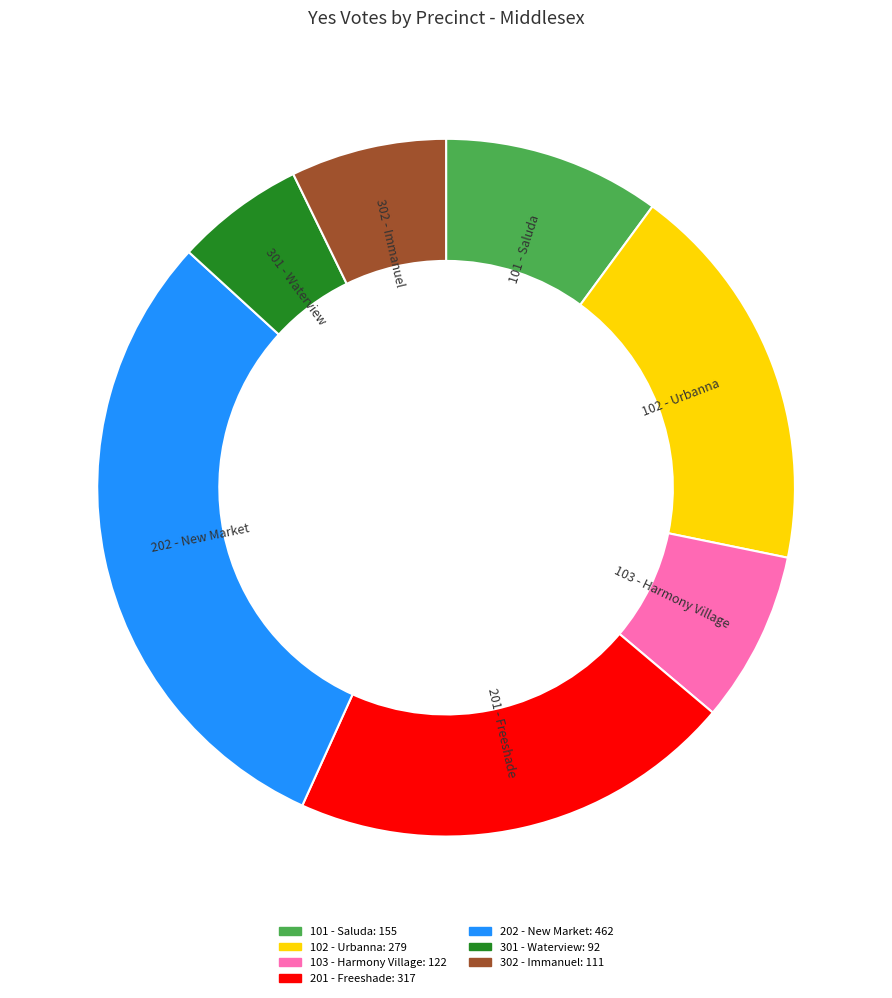

The 301 - Waterview slice represents 1% of the pie. True or false?

False